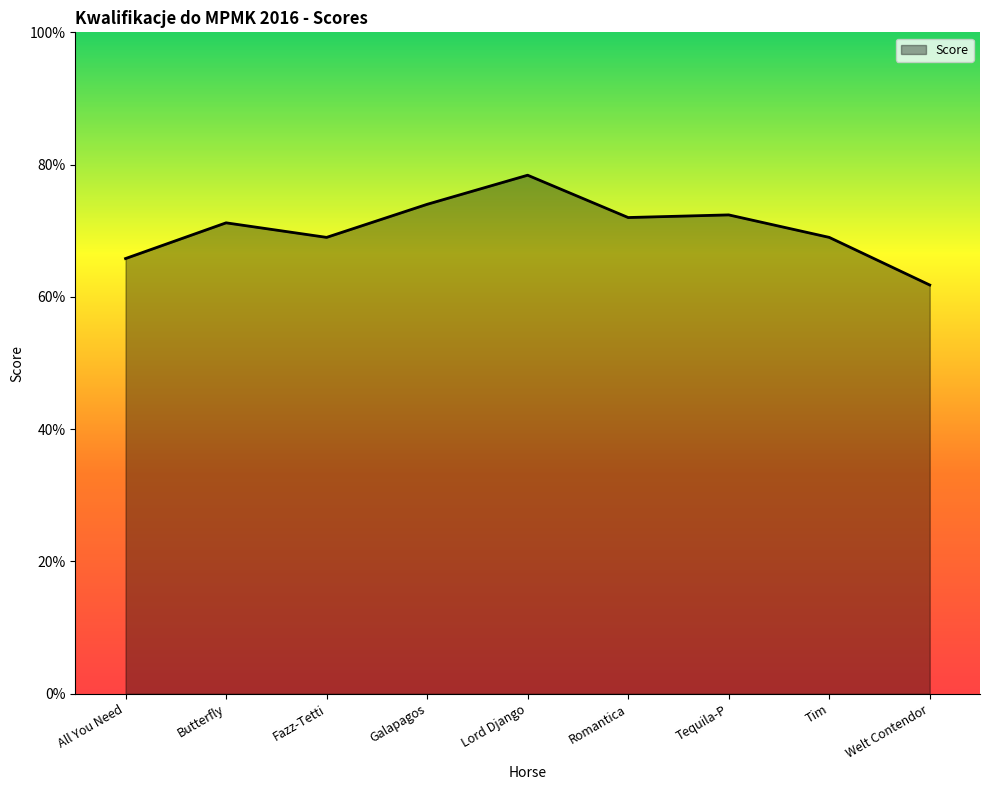

Where is the first local minimum?

Fazz-Tetti